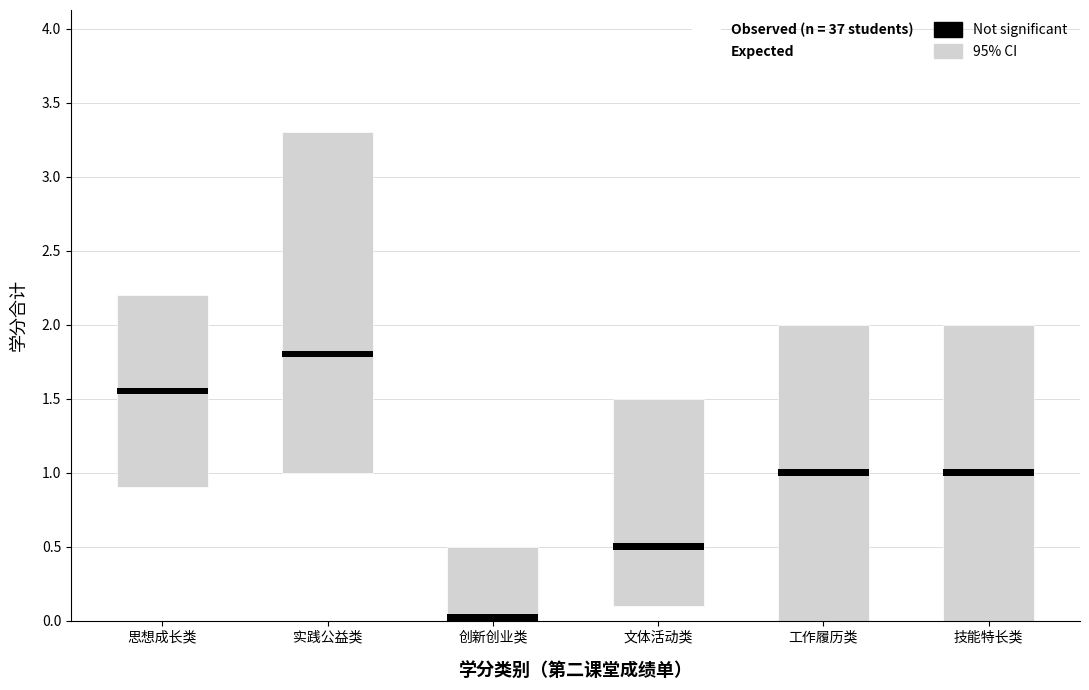

Read the CI_upper value at 思想成长类.

2.2